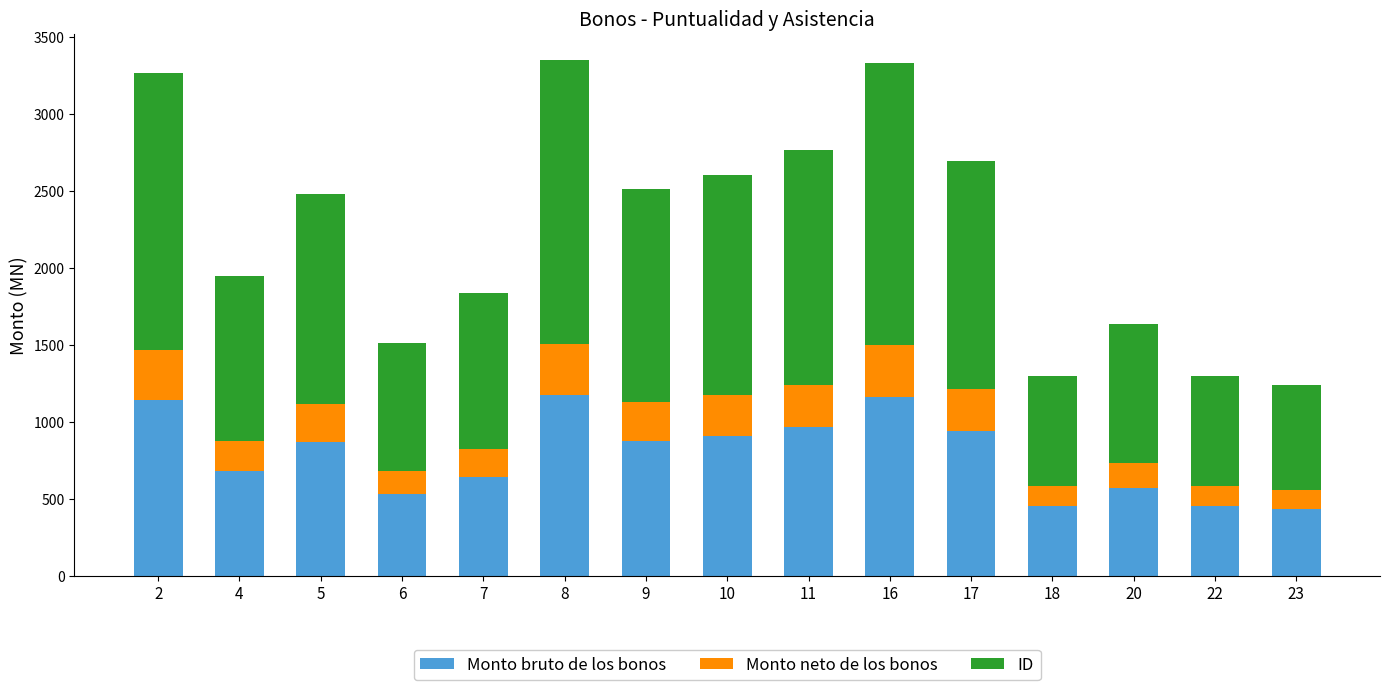

What is the total value across all series at 10?

2609.2